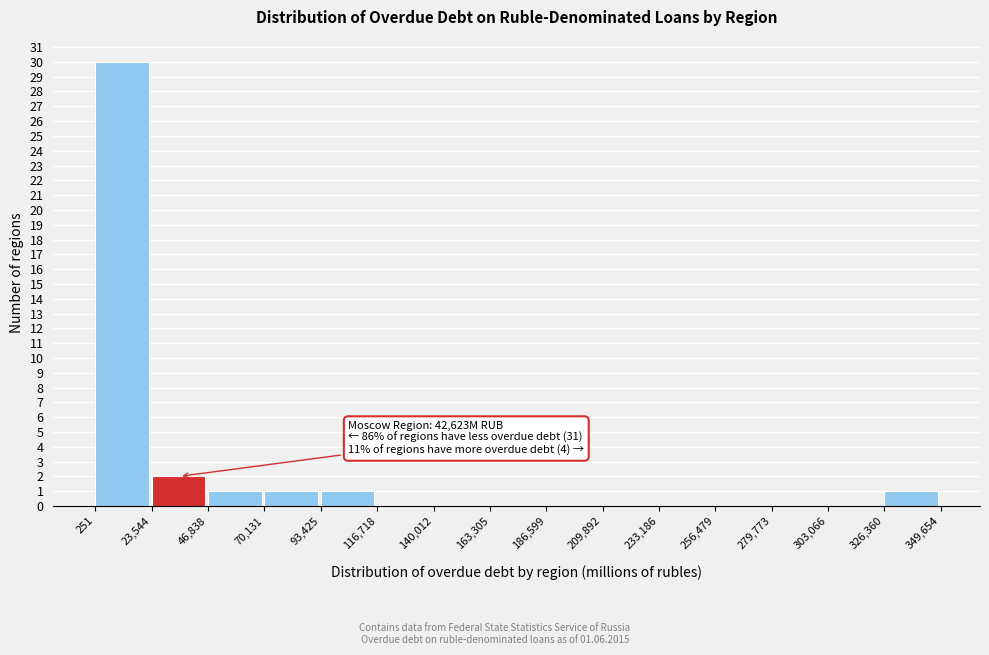

Over which range of the x-axis is the bar tallest?

251 to 23,544